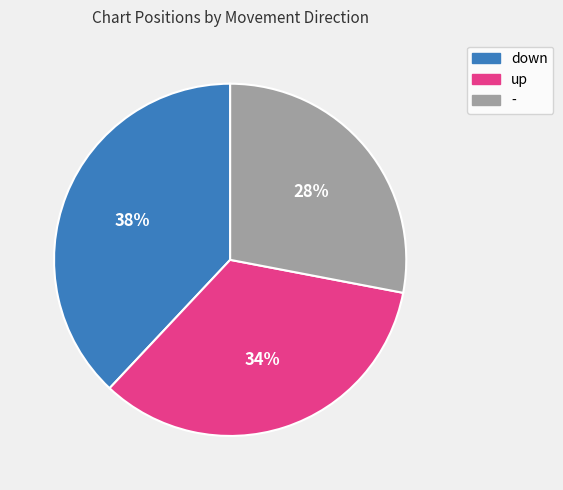

Do up and down together represent more than half of the pie?

Yes